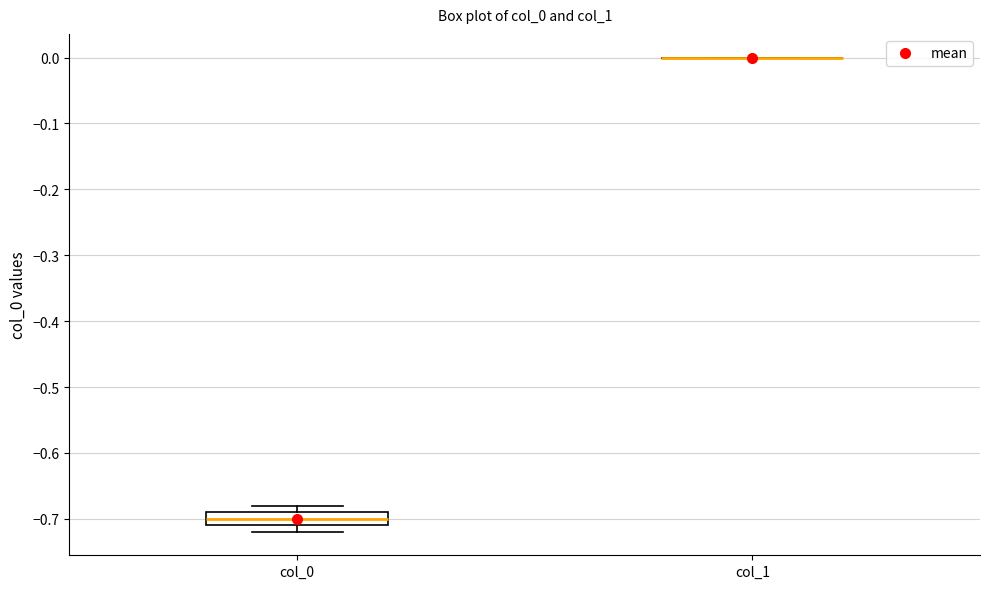

Reading left to right, transcribe this box plot: for each box, give where its median line is, the range the box spans, and where its two whiskers end, as read against the y-axis. The values are not printed on the chart, so give them approximately, as read against the axis.

col_0: median -0.70, box -0.71 to -0.69, whiskers -0.72 to -0.68
col_1: box collapsed to a line at 0.00, whiskers 0.00 to 0.00